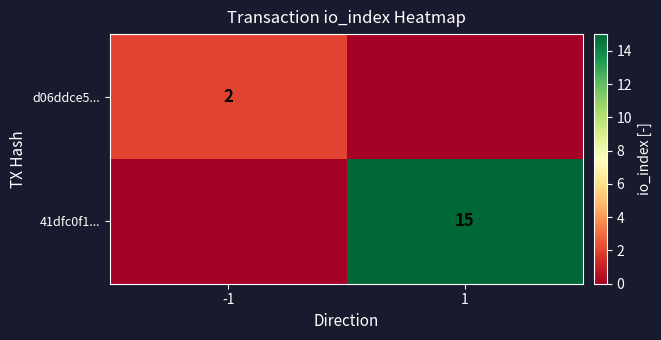

The value of d06ddce5... at -1 is 3. True or false?

False